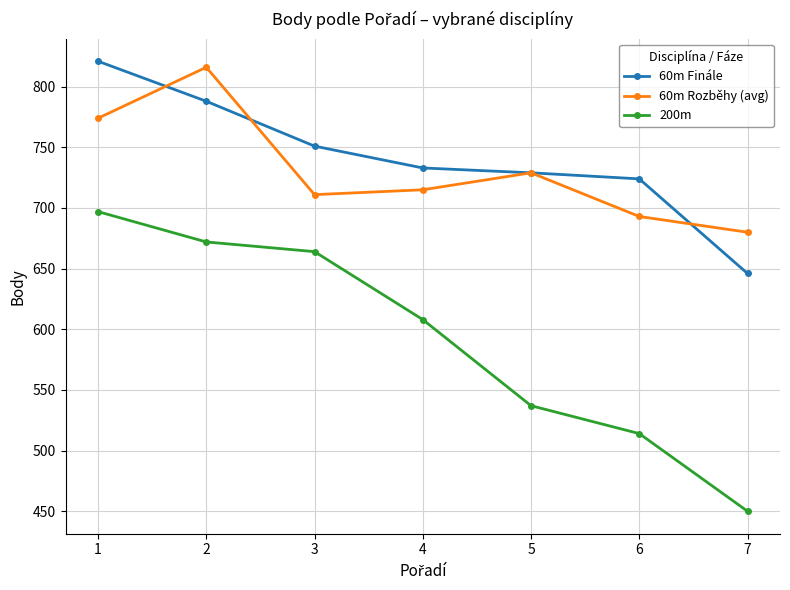

Is the value of 200m at 2 greater than the value of 60m Rozběhy (avg) at 5?

No